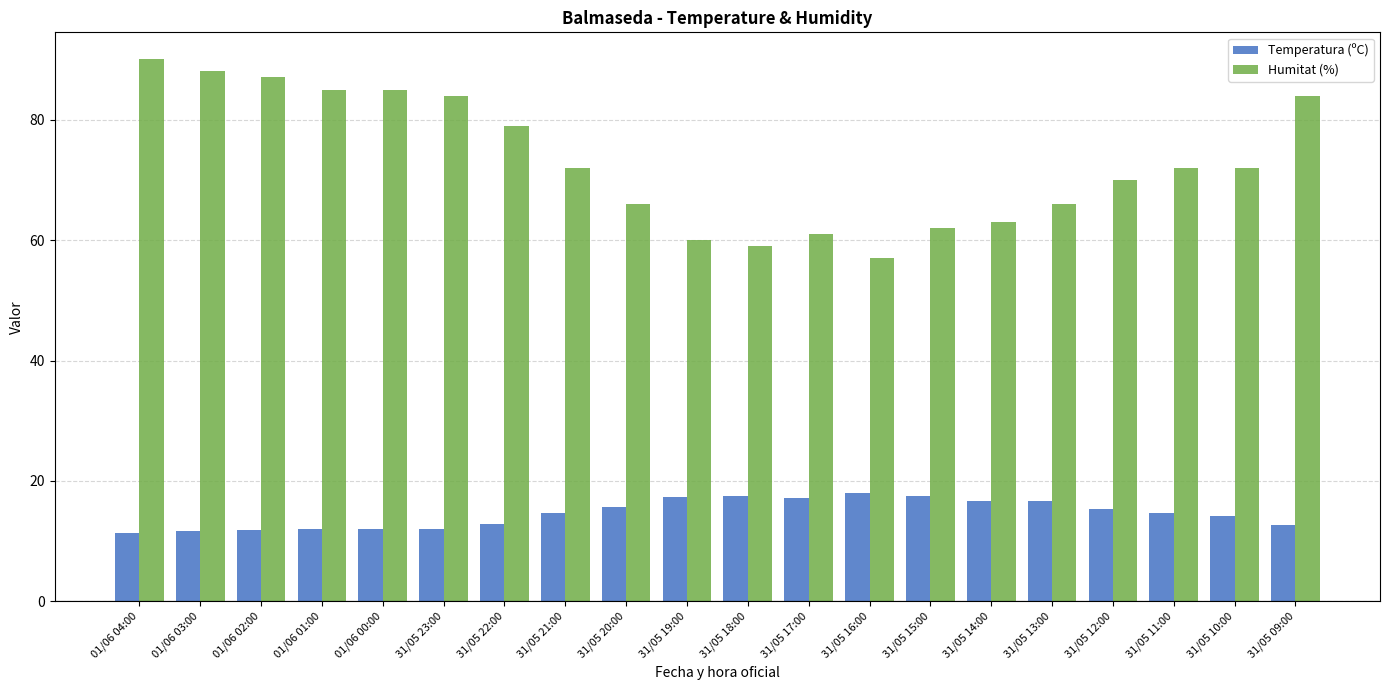

What are all the series names shown in the legend?

Temperatura (ºC), Humitat (%)